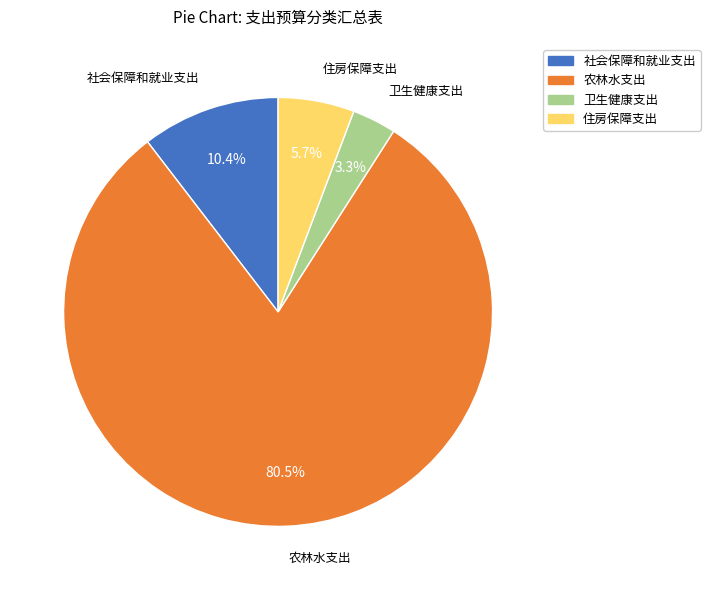

True or false: 农林水支出 accounts for 95% of the total.

False